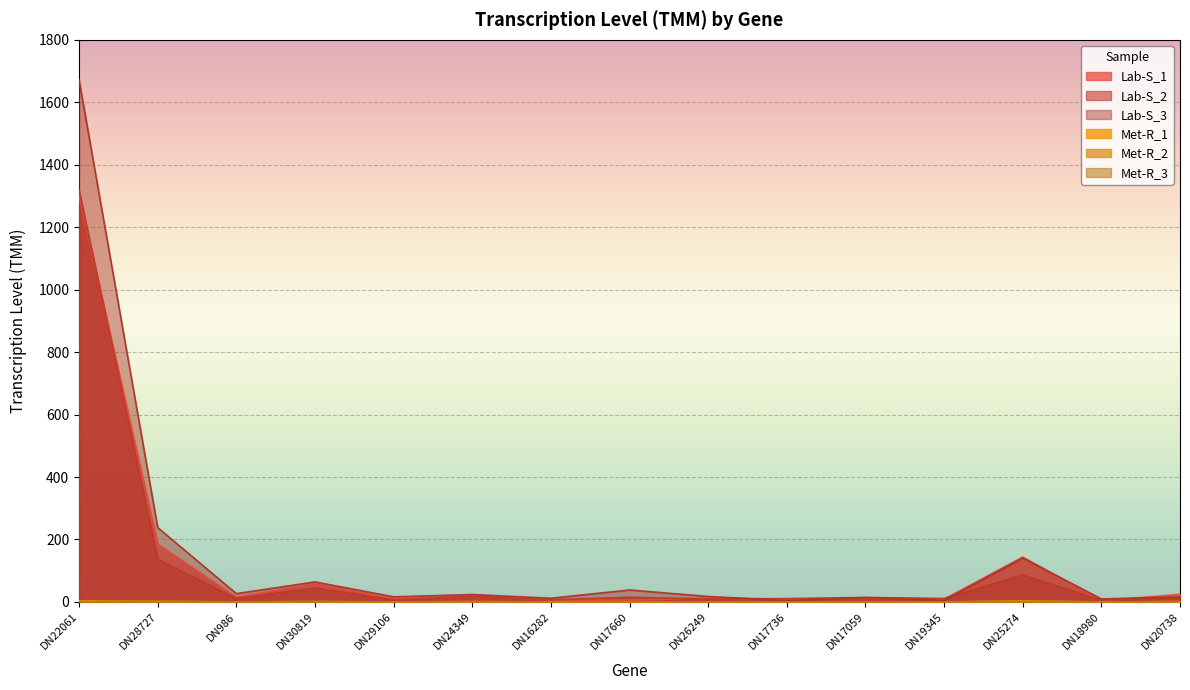

What is the difference between the highest and lowest values at DN17660?

38.3